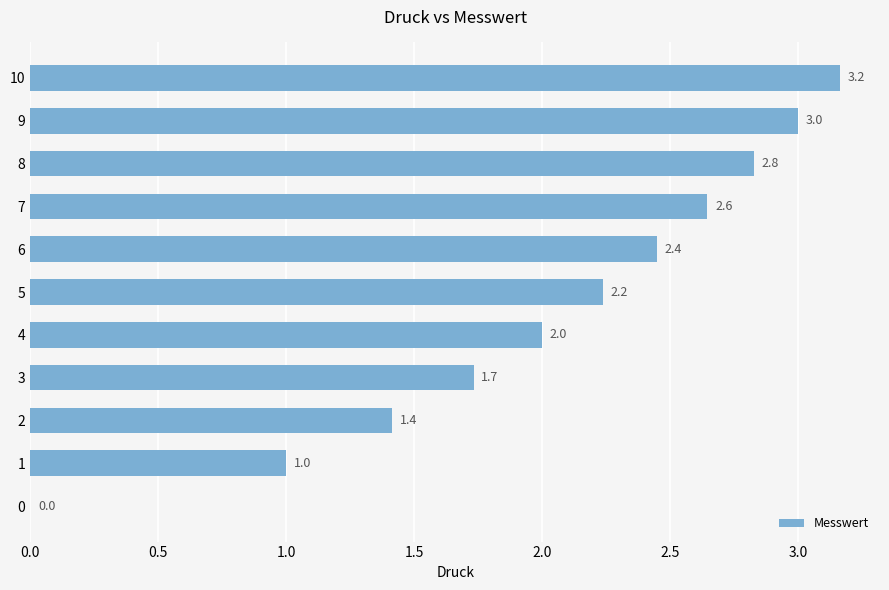

Which label corresponds to the largest value in the chart?

10